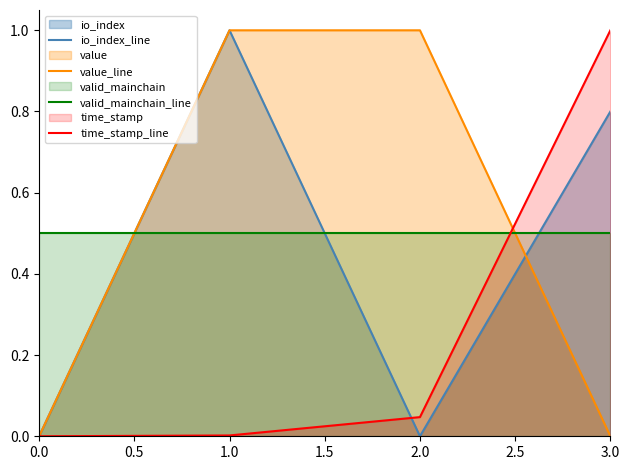

At how many categories does at least one series exceed 0?

4